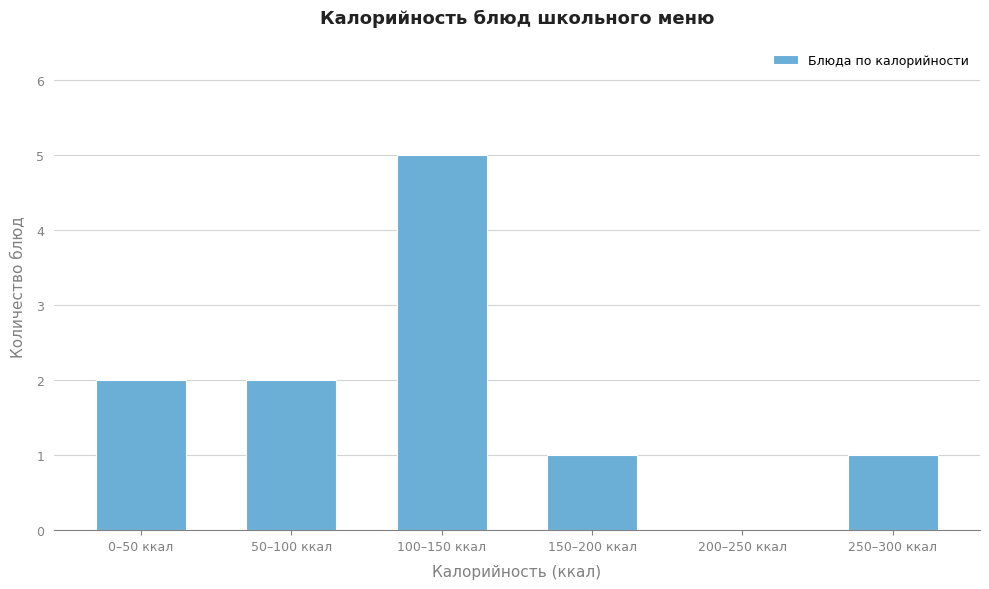

Reading left to right, extract all data points from this chart.

0–50 ккал=2	50–100 ккал=2	100–150 ккал=5	150–200 ккал=1	200–250 ккал=0	250–300 ккал=1